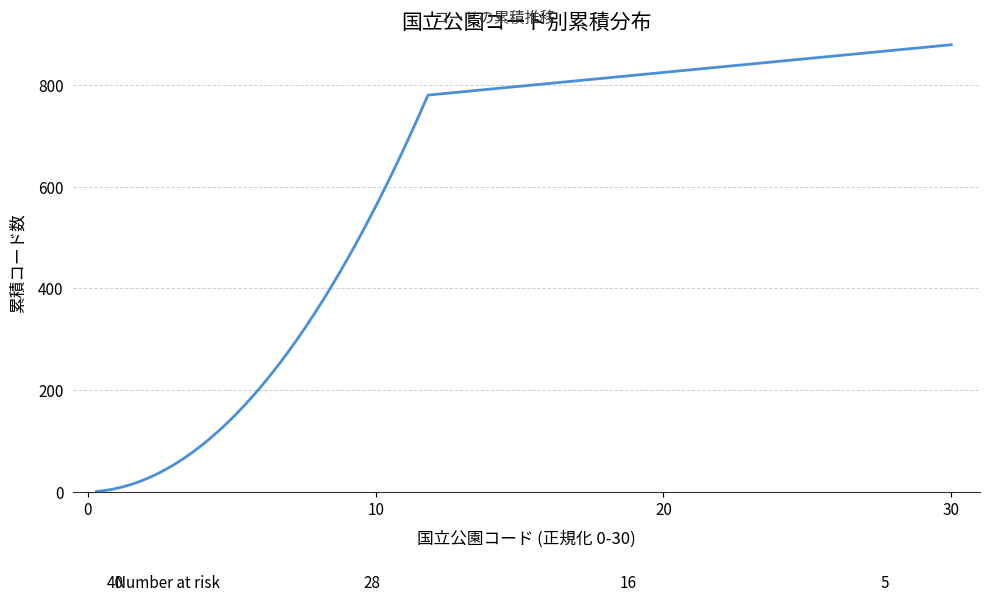

What is the smallest value displayed?

1